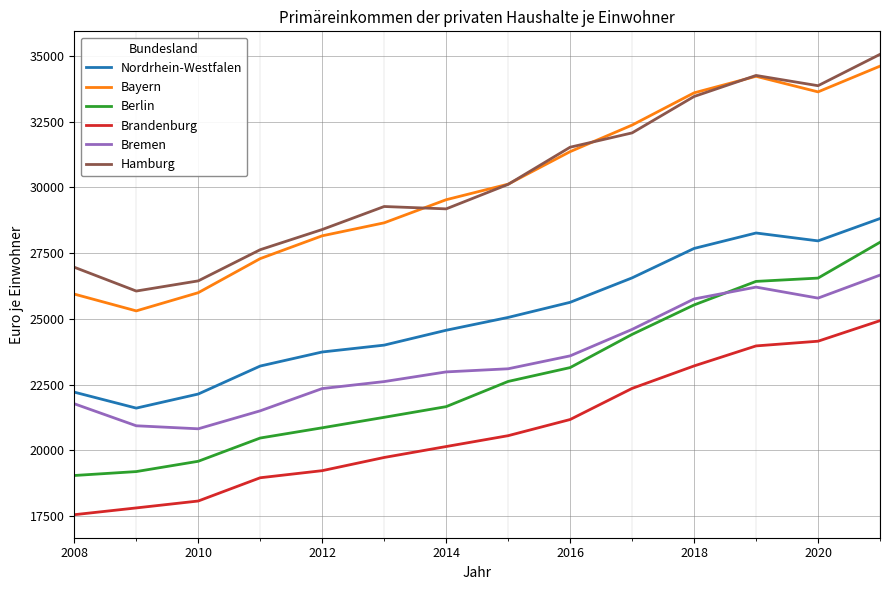

True or false: Hamburg and Berlin intersect in this chart.

False